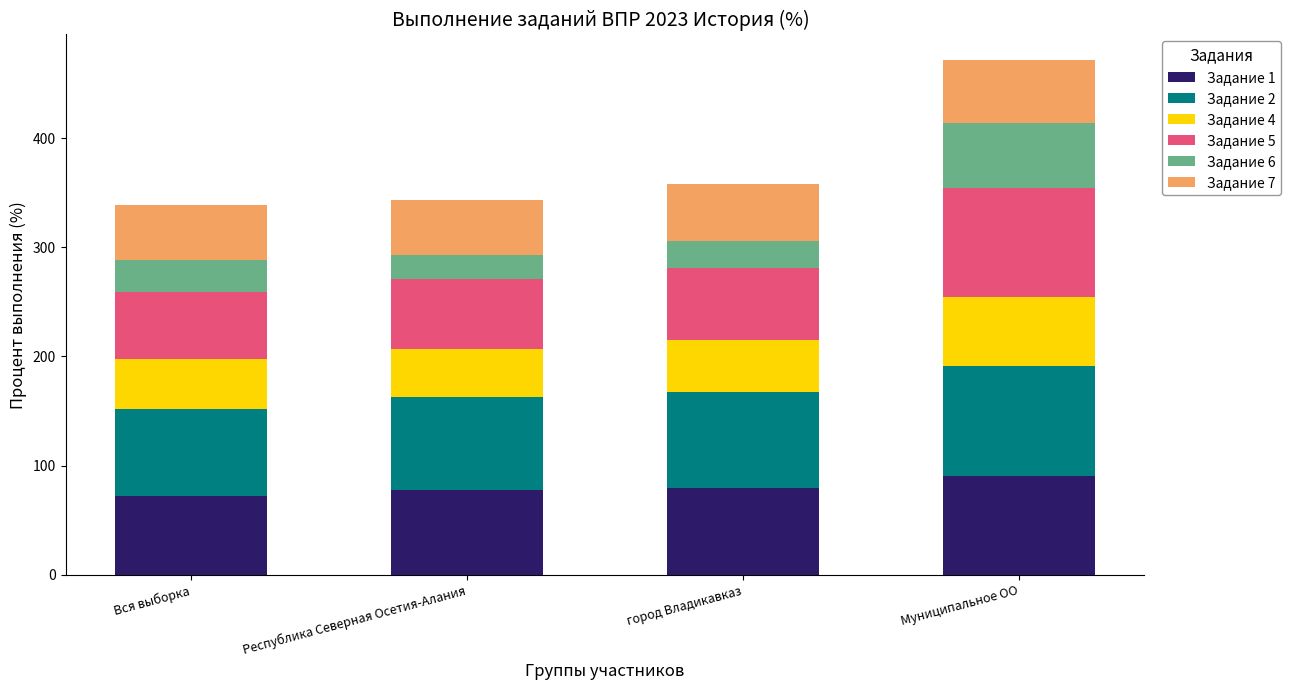

What is the maximum value for Задание 1?

90.9